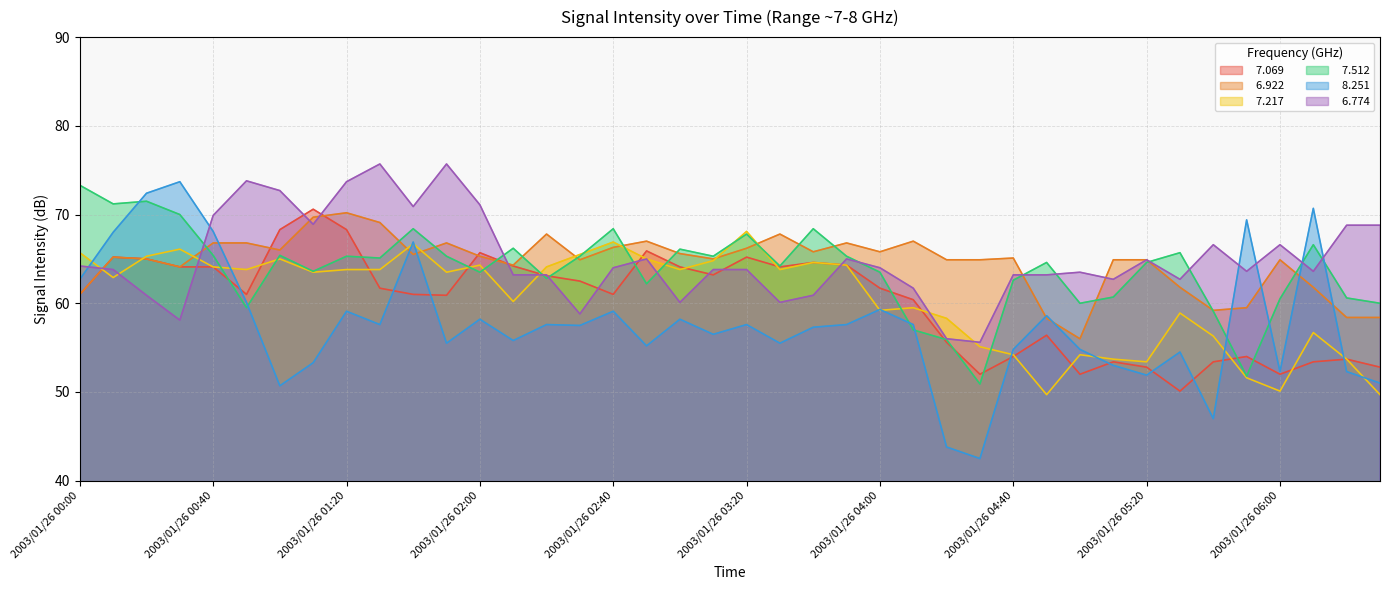

The   7.217 series shows 64.1 at 2003/01/26 00:40. True or false?

True